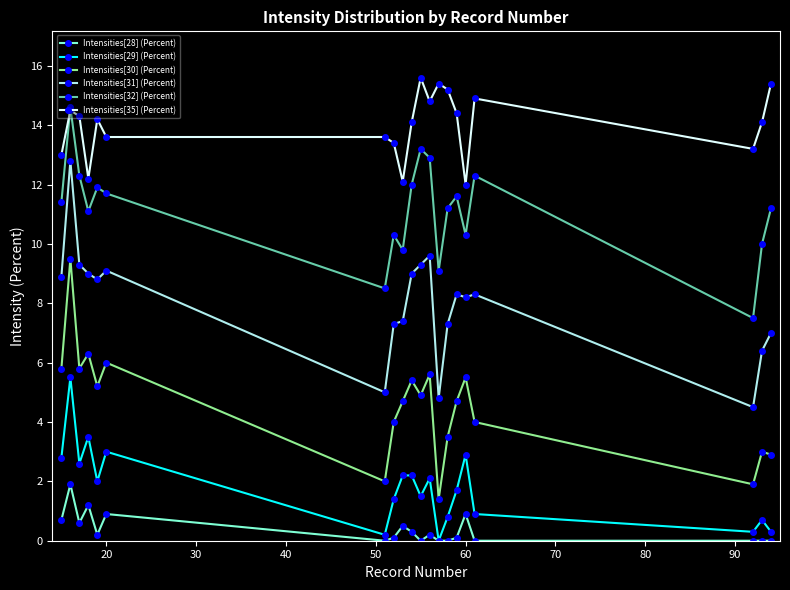

Does the chart display data point markers on the line(s)?

Yes